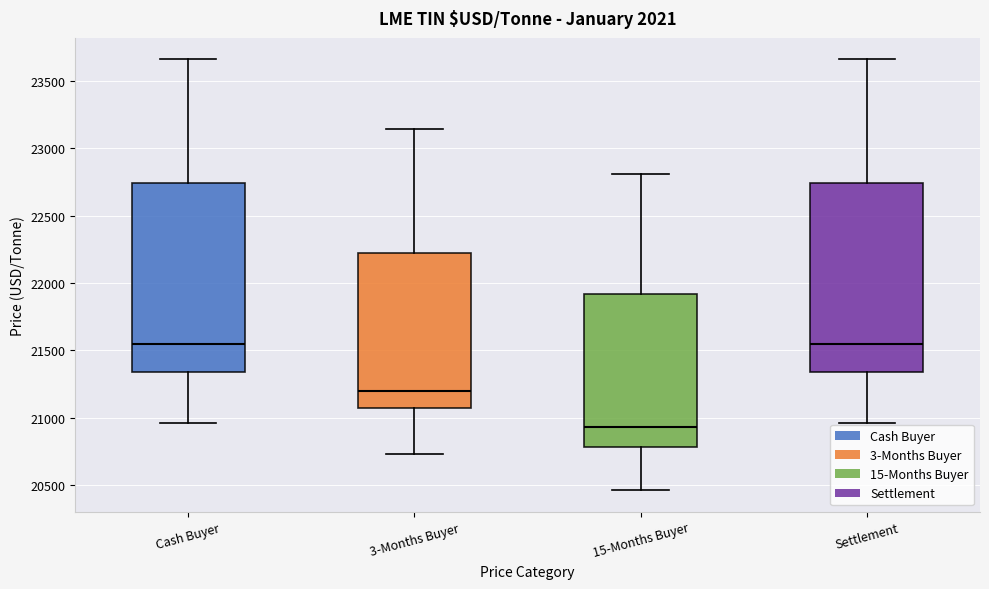

Reading left to right, read every box against the y-axis: the position of its median line, the range the box covers, and the ends of its whiskers. The values are not printed on the chart, so give them approximately, as read against the axis.

Cash Buyer: median 21550, box 21350 to 22750, whiskers 20950 to 23650
3-Months Buyer: median 21200, box 21050 to 22200, whiskers 20750 to 23150
15-Months Buyer: median 20950, box 20800 to 21900, whiskers 20450 to 22800
Settlement: median 21550, box 21350 to 22750, whiskers 20950 to 23650